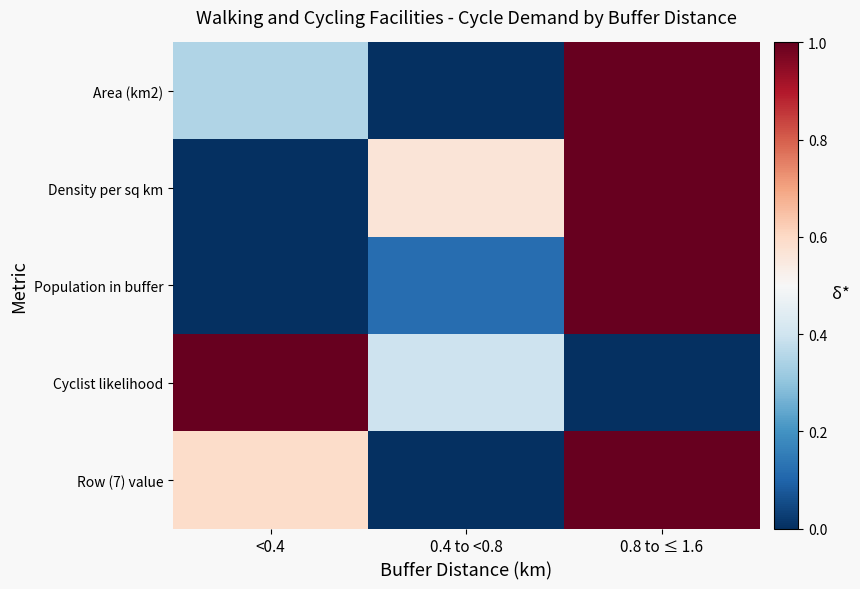

What is the total value across all series at 0.8 to ≤ 1.6?

4.0